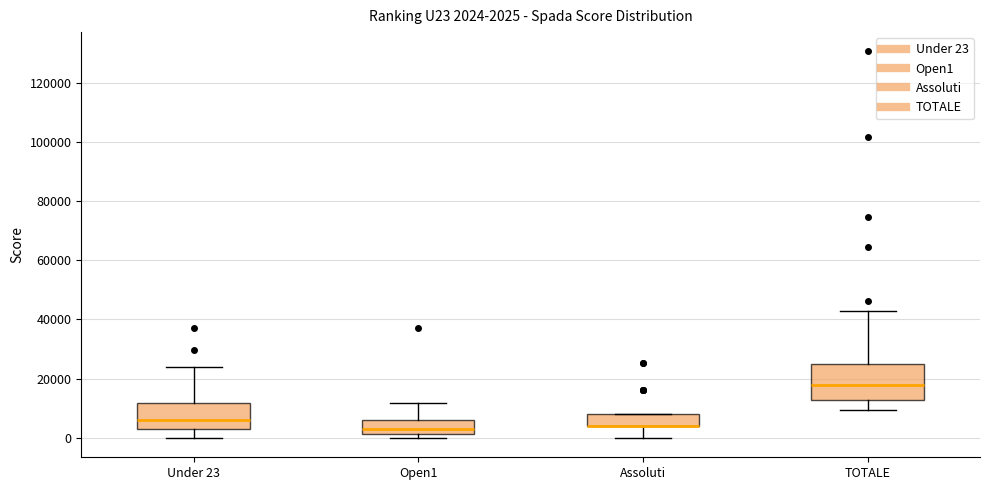

Which box is the tallest, from its lower edge to its upper edge?

TOTALE